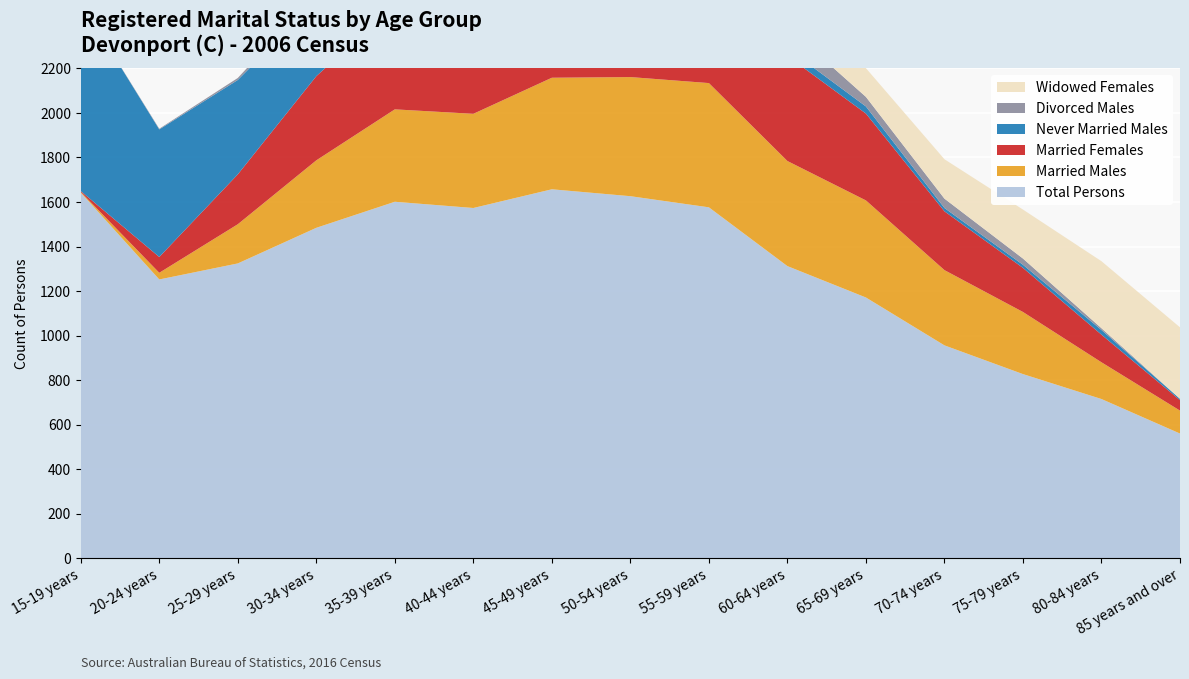

Reading right to left, extract all data points from this chart.

Total Persons: 560	715	827	956	1171	1312	1576	1626	1657	1573	1601	1484	1324	1252	1642
Married Males: 103	165	279	338	436	472	558	535	501	423	415	303	176	30	3
Married Females: 47	124	198	264	390	472	565	527	537	466	470	378	224	71	4
Never Married Males: 6	21	14	15	32	34	46	88	111	163	225	339	424	573	848
Divorced Males: 0	8	28	42	43	96	91	135	113	106	89	33	9	3	0
Widowed Females: 321	301	220	177	129	75	50	30	23	16	6	3	0	0	0